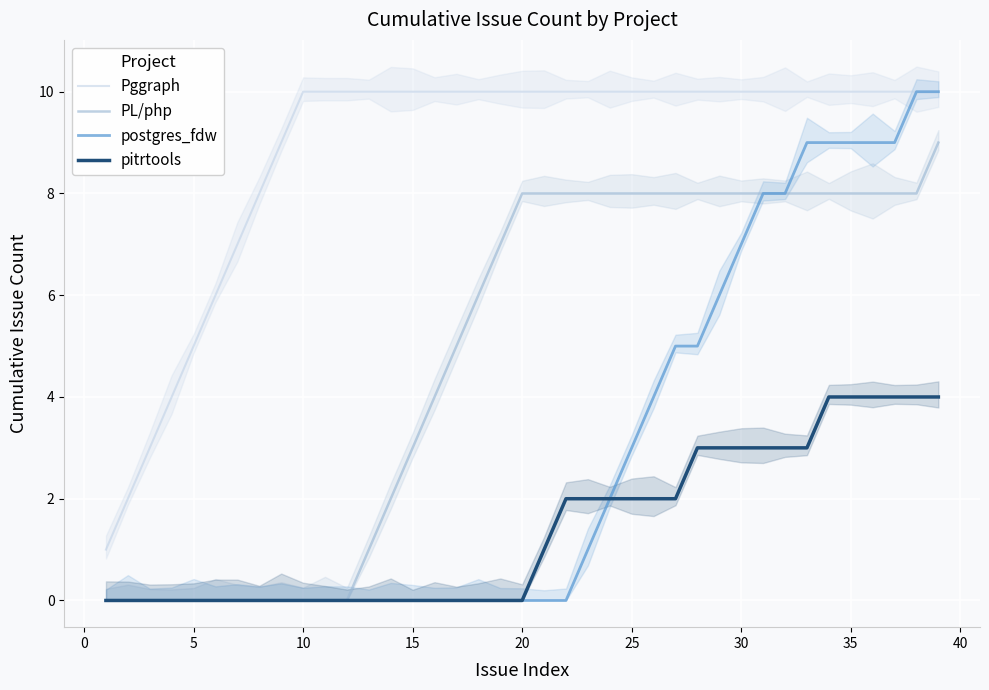

Count the number of data series in this chart.

4